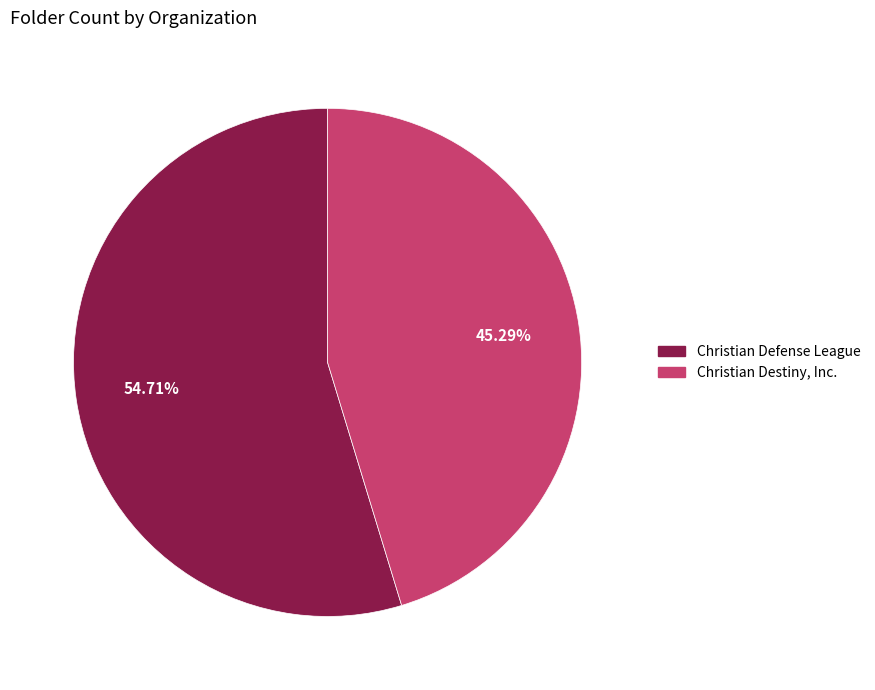

Which has a higher value, Christian Destiny, Inc. or Christian Defense League?

Christian Defense League